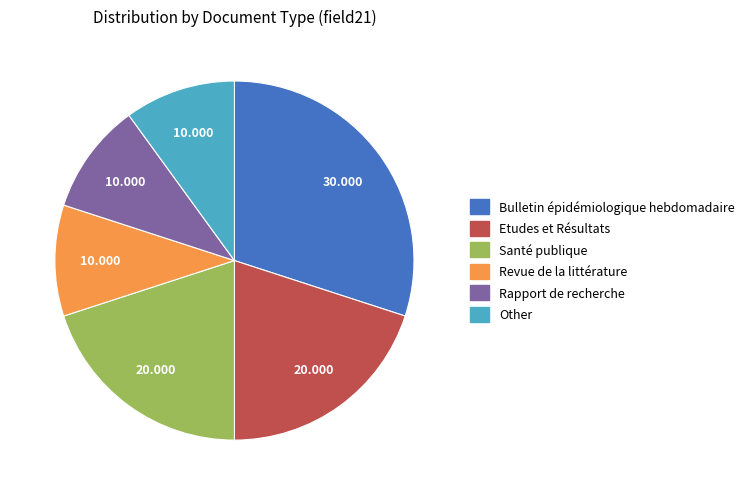

What is the largest slice in the pie chart?

Bulletin épidémiologique hebdomadaire